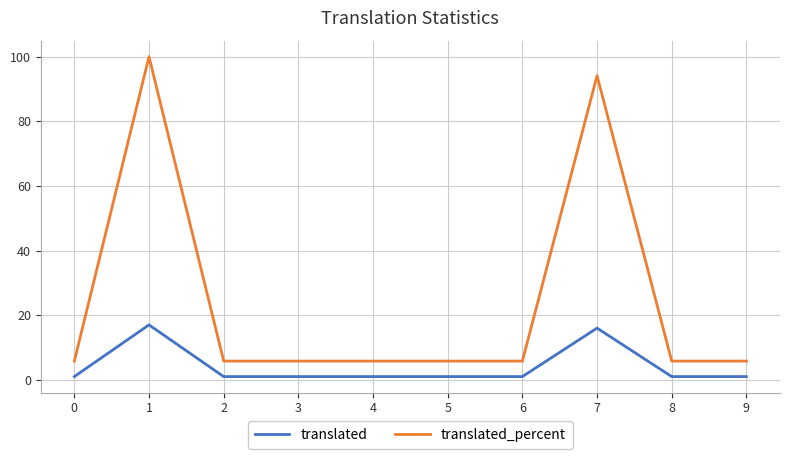

Reading left to right, transcribe all the data shown in this chart.

translated: 1.0	17.0	1.0	1.0	1.0	1.0	1.0	16.0	1.0	1.0
translated_percent: 5.8	100.0	5.8	5.8	5.8	5.8	5.8	94.1	5.8	5.8